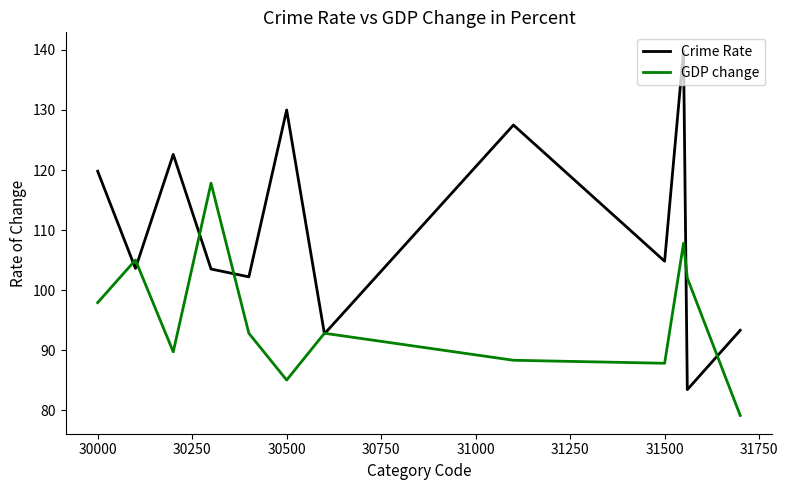

Which series has the largest total across all categories?

Crime Rate